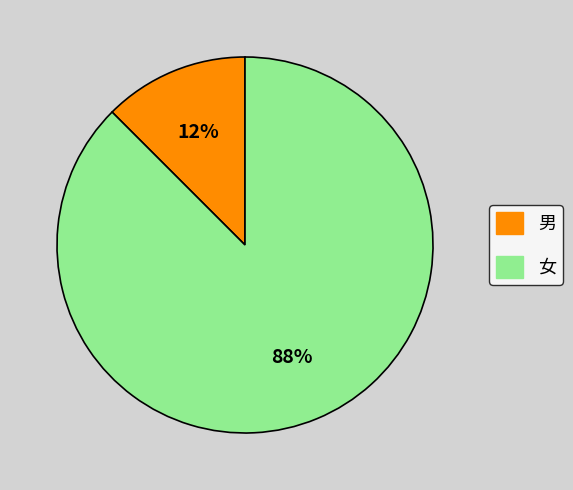

Is it true that 男 is 24% of the pie?

False